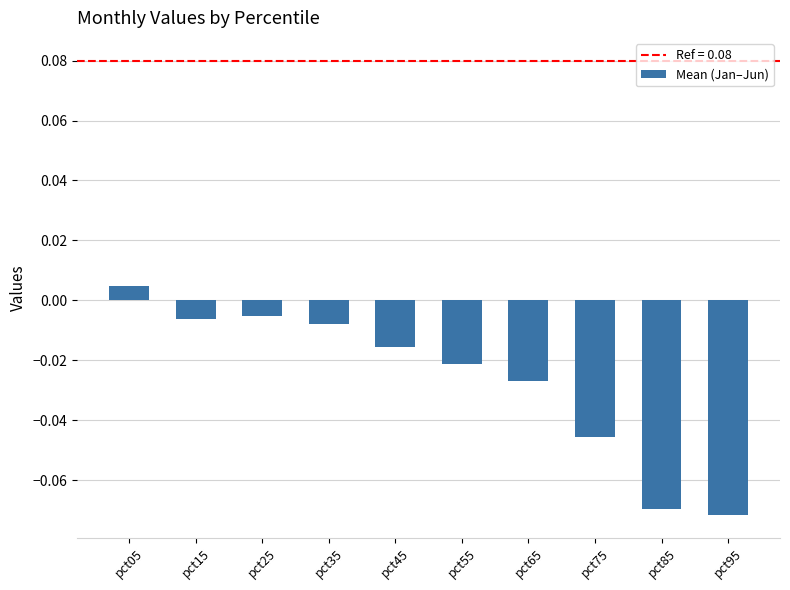

Between pct55 and pct45, which is larger?

pct45